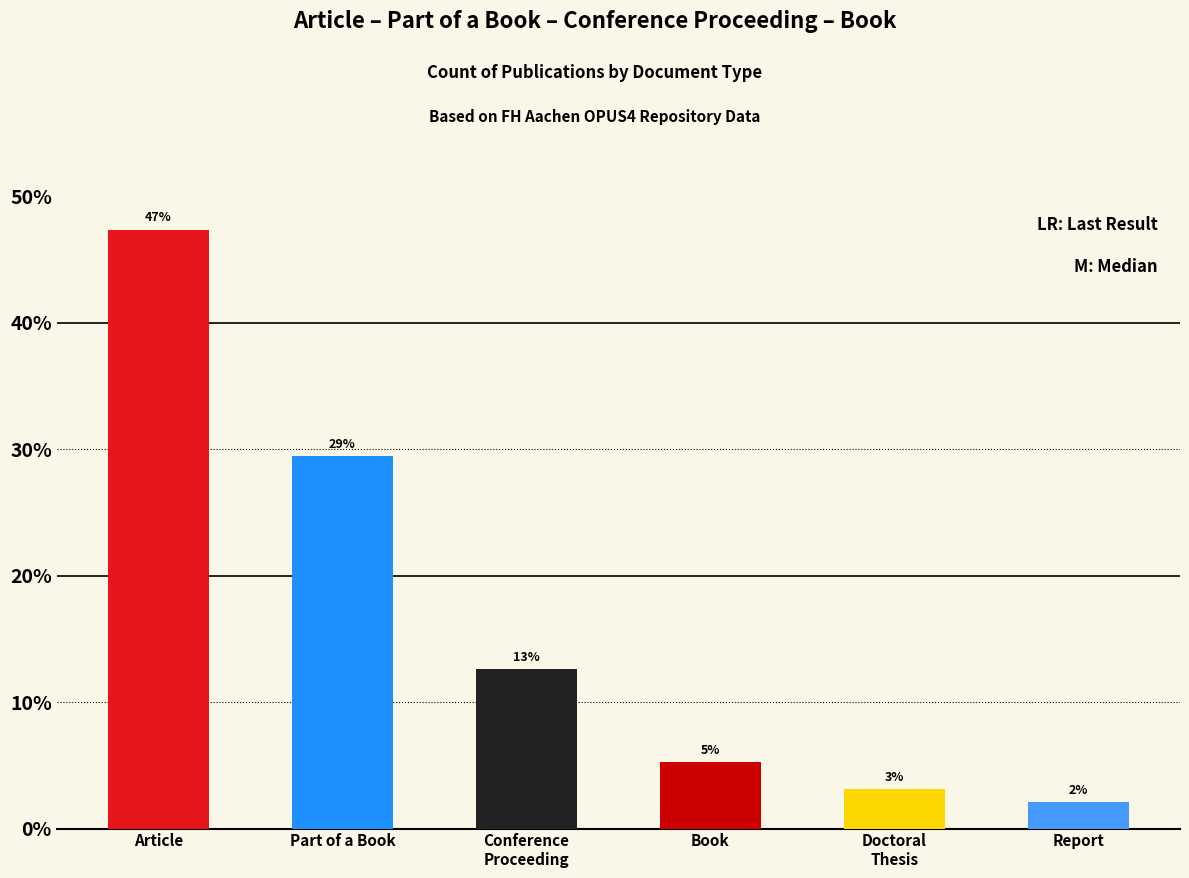

What is the smallest value displayed?

2